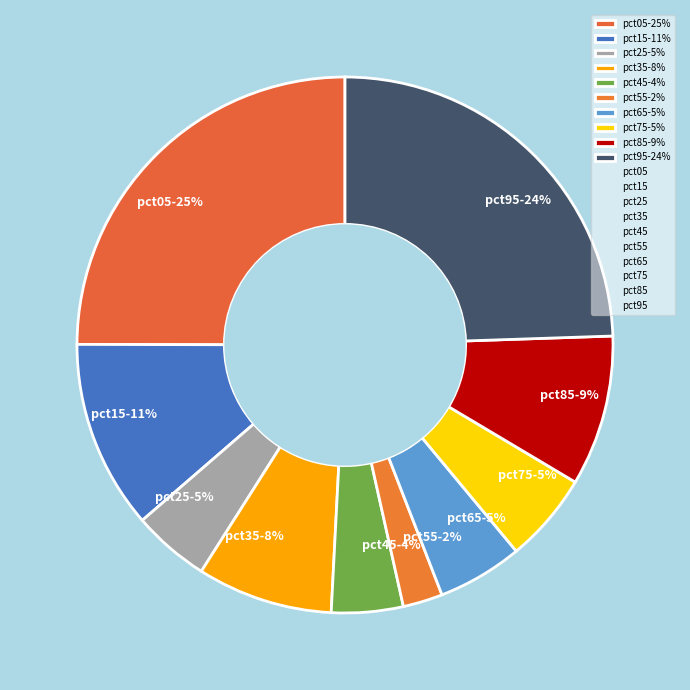

To the nearest percent, what is the average slice percentage?

10%